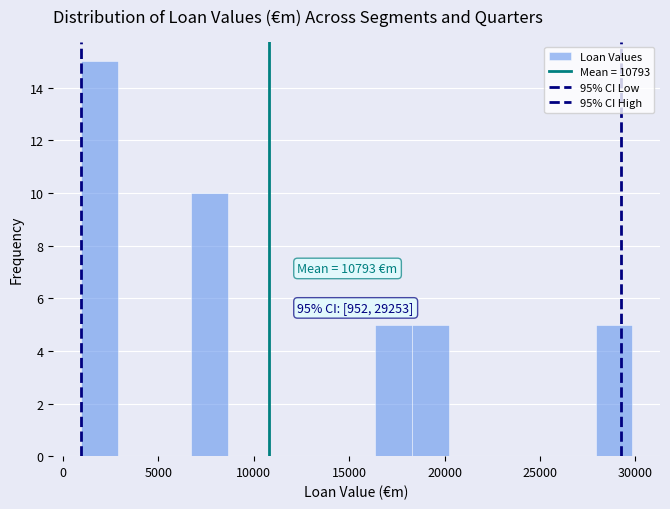

Read against the x-axis, roughly where is the centre of the tallest bar?

2000